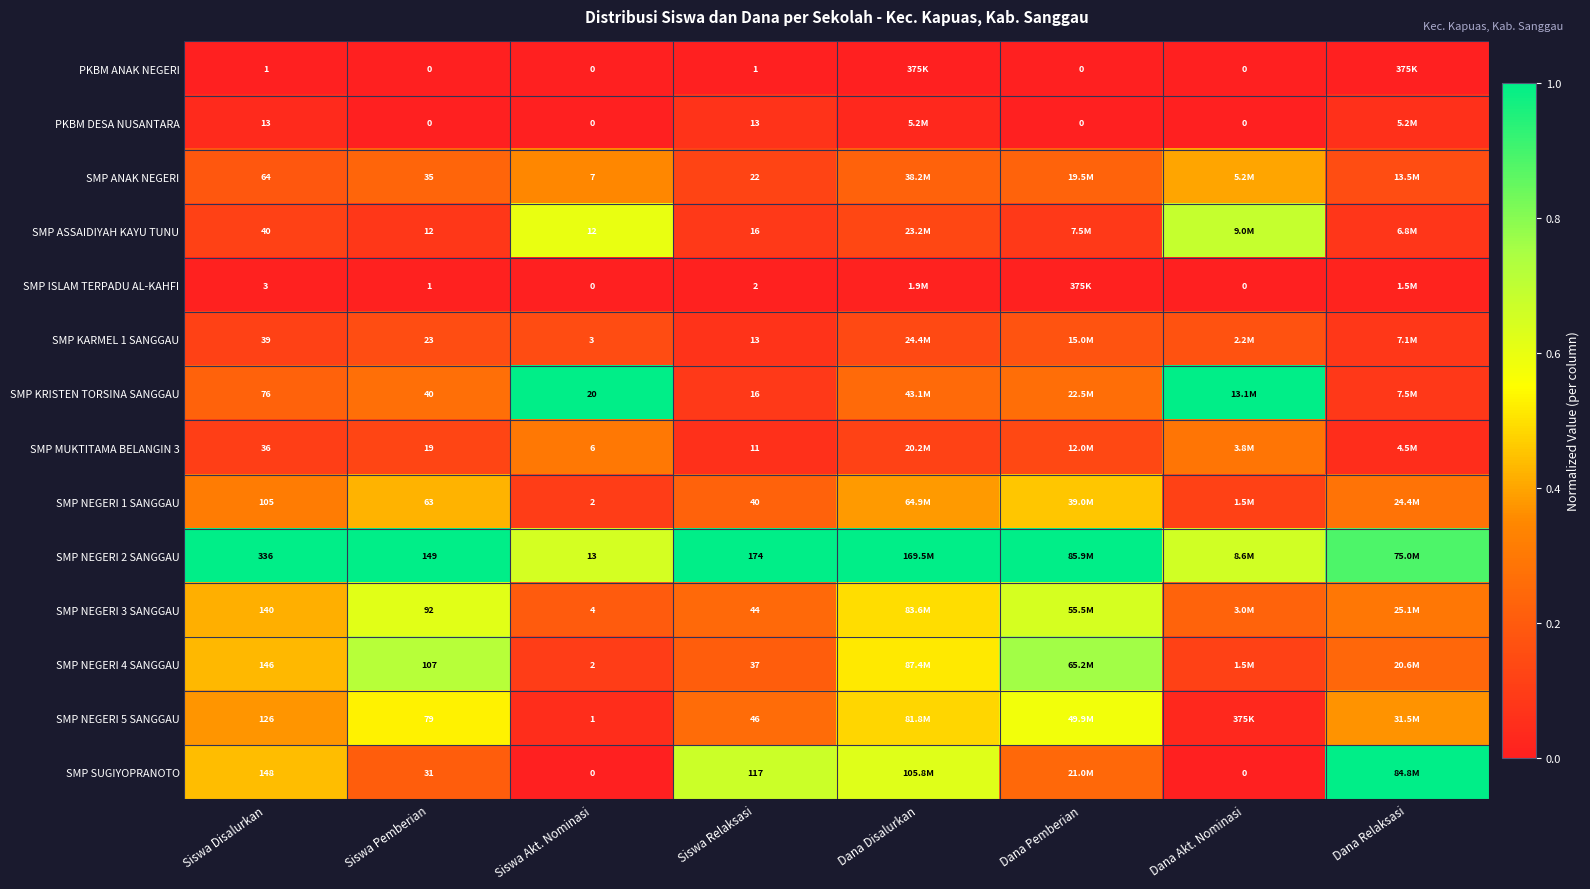

Rank the series by their maximum value, from lowest to highest.

PKBM ANAK NEGERI, SMP ISLAM TERPADU AL-KAHFI, PKBM DESA NUSANTARA, SMP KARMEL 1 SANGGAU, SMP MUKTITAMA BELANGIN 3, SMP ANAK NEGERI, SMP NEGERI 1 SANGGAU, SMP NEGERI 5 SANGGAU, SMP NEGERI 3 SANGGAU, SMP ASSAIDIYAH KAYU TUNU, SMP NEGERI 4 SANGGAU, SMP KRISTEN TORSINA SANGGAU, SMP NEGERI 2 SANGGAU, SMP SUGIYOPRANOTO